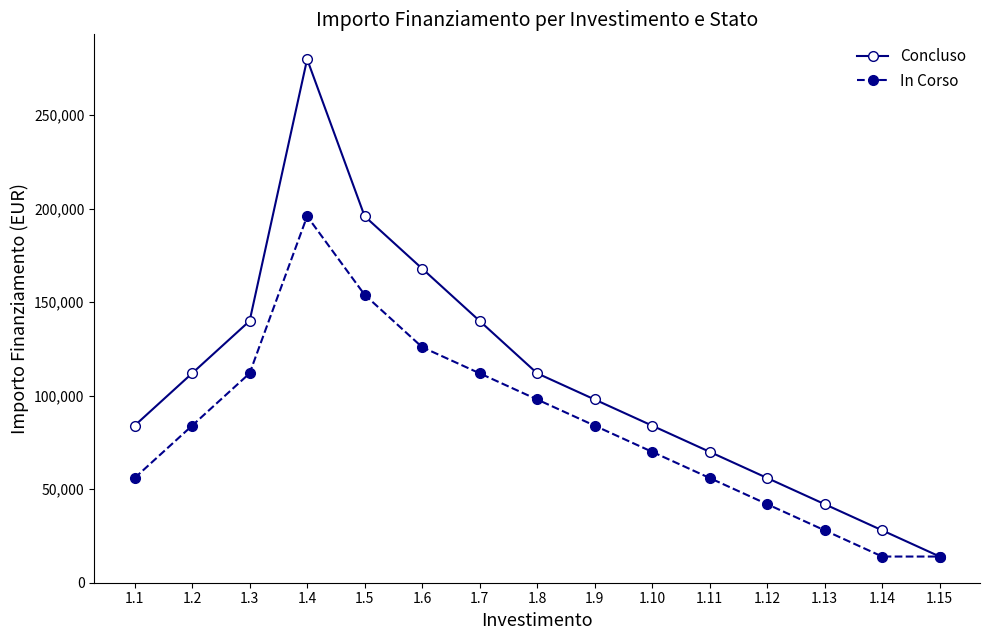

What is the approximate value of Concluso at 1.8?

112000